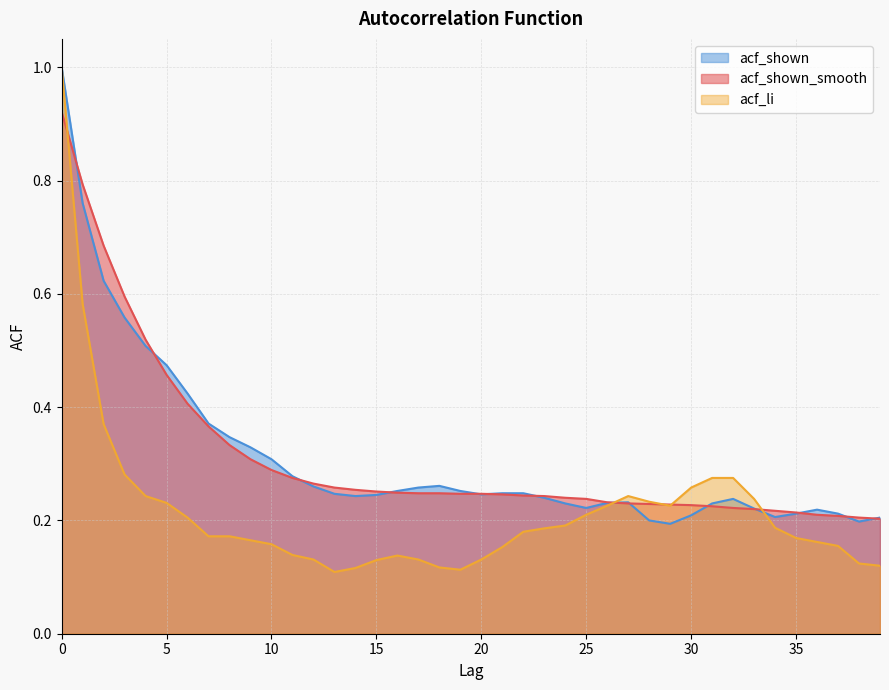

Which series changed the most between 5 and 24?

acf_shown